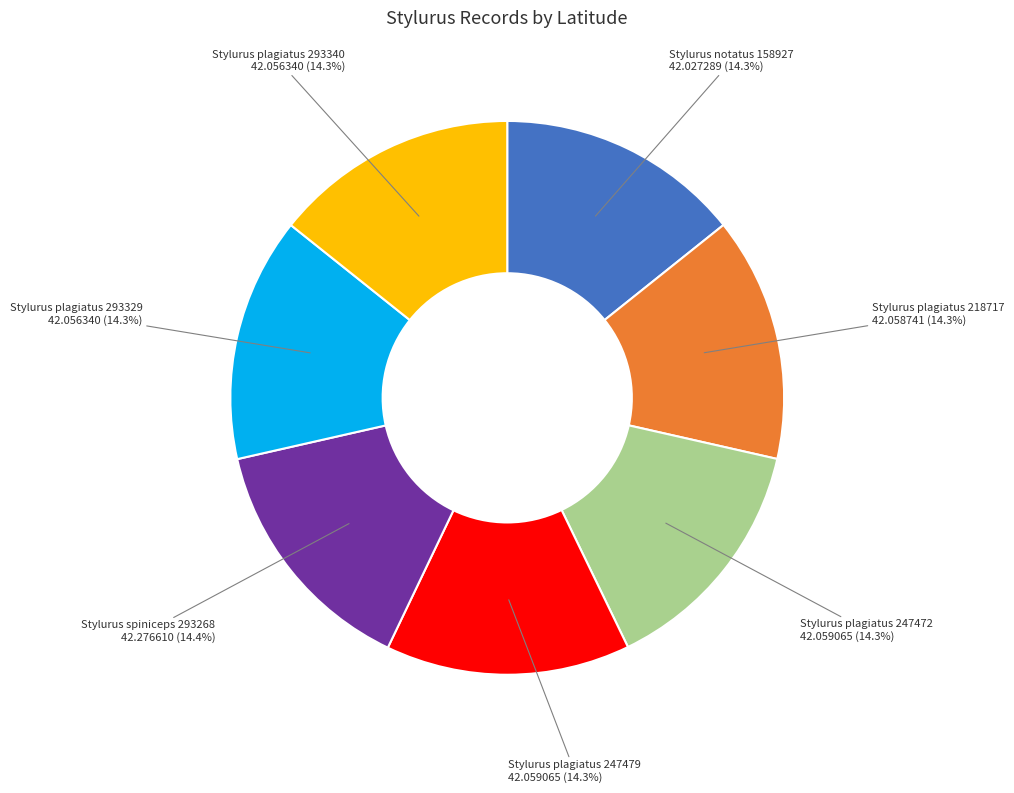

What portion of the pie excludes Stylurus spiniceps 293268?

85.6%